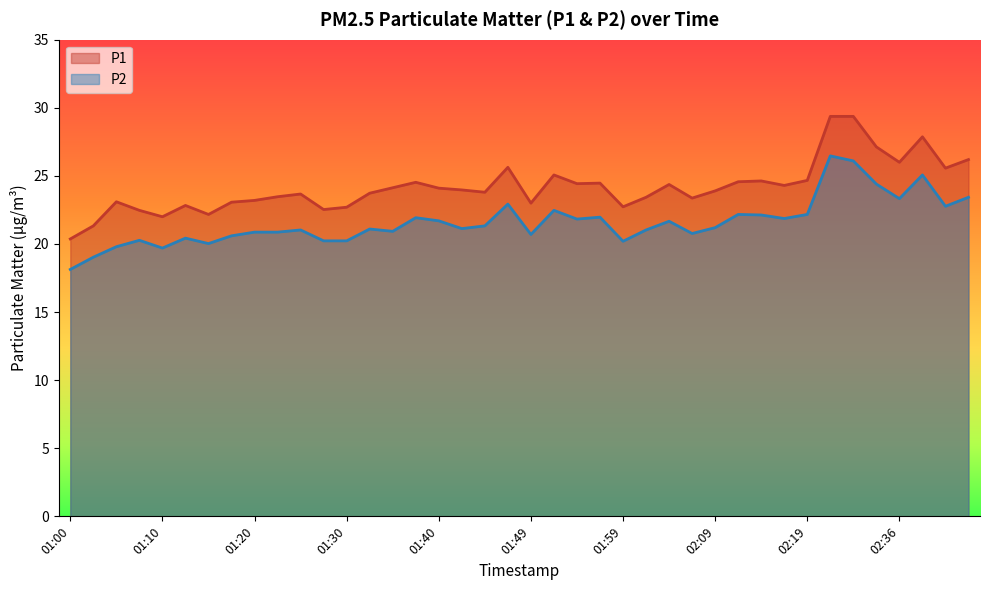

Does the chart have visible grid lines?

No